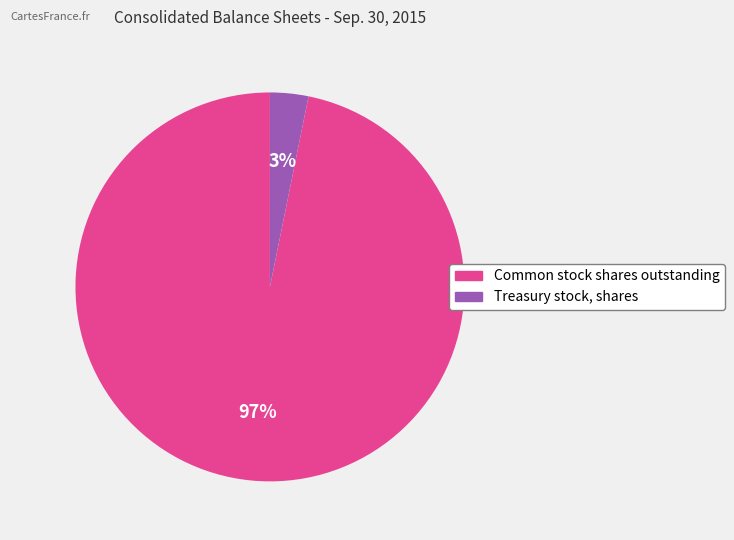

To the nearest percent, what percentage of the pie is Treasury stock, shares?

3%